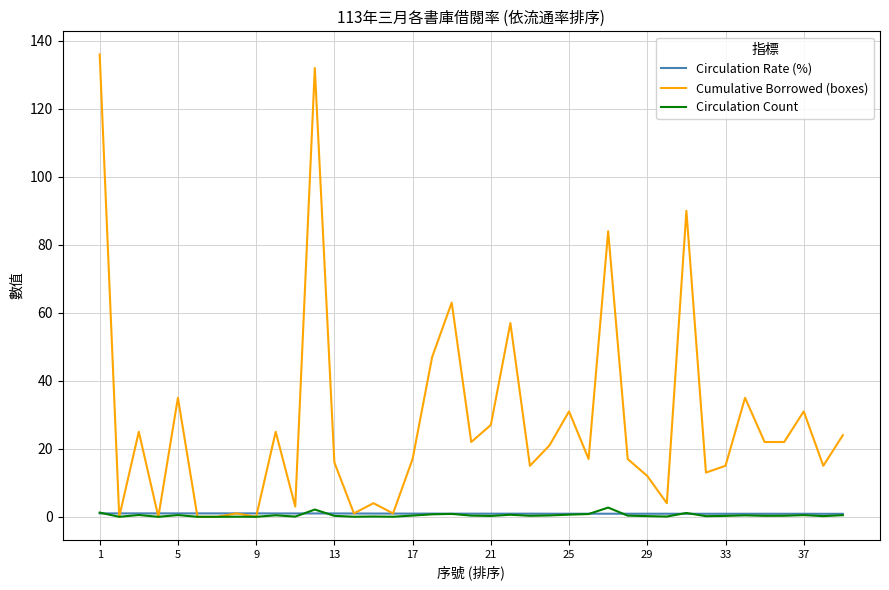

Which series has the largest range (max minus min)?

Cumulative Borrowed (boxes)